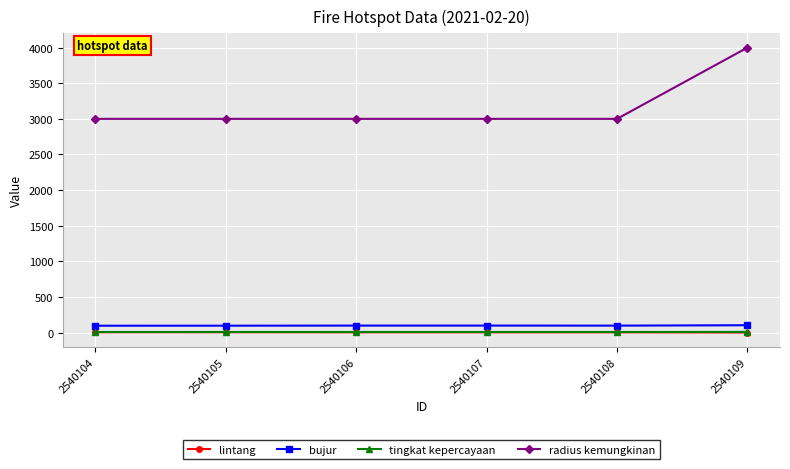

Which series has the widest spread of values?

radius kemungkinan